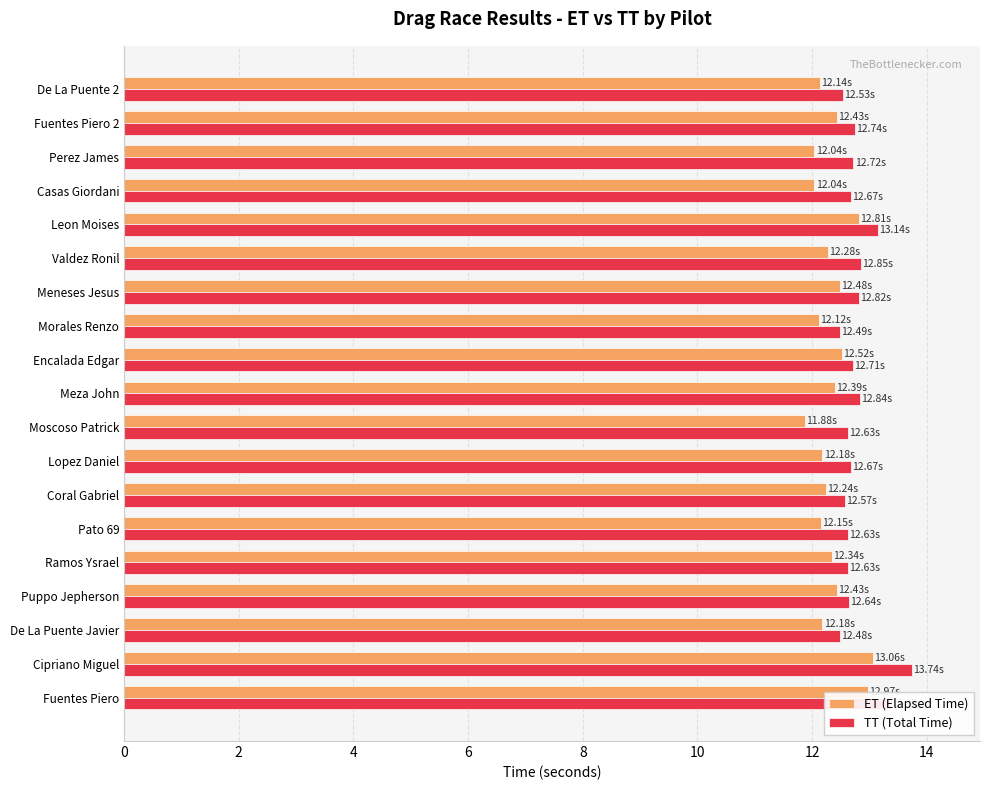

Which series has the largest total across all categories?

TT (Total Time)